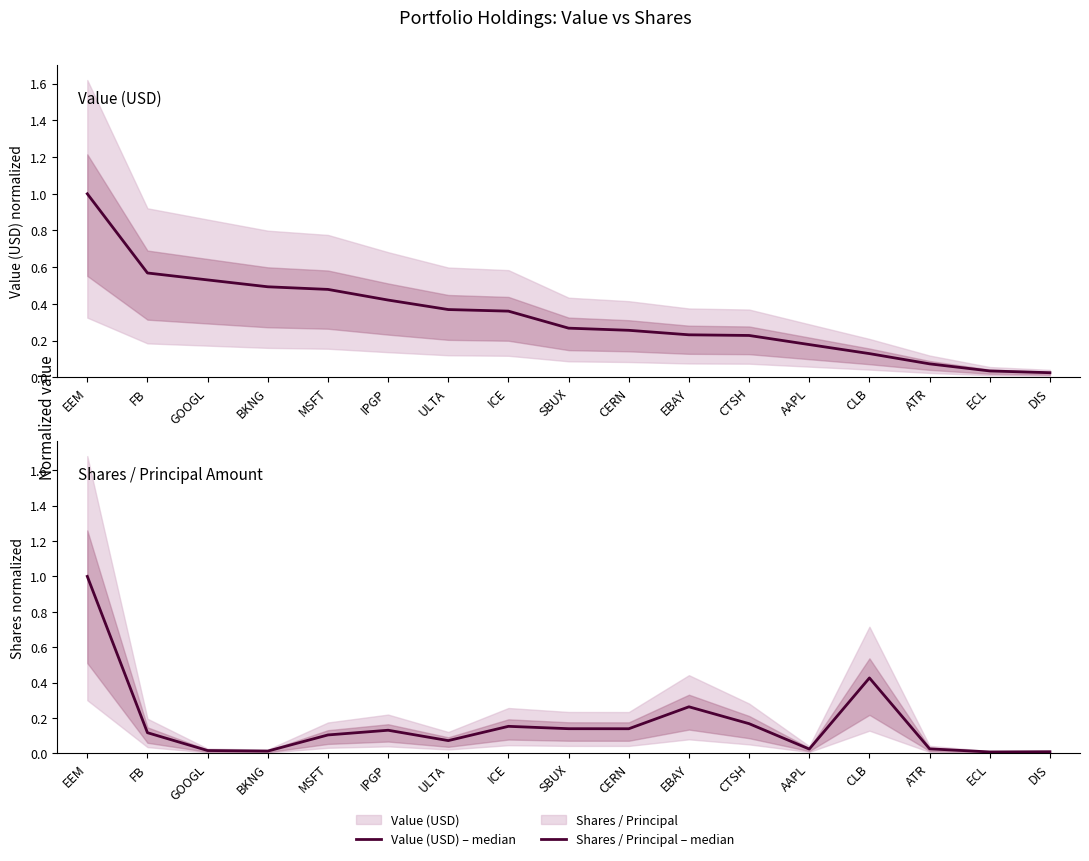

Where do Shares / Principal – median and Value (USD) – median first cross each other?

CERN and EBAY